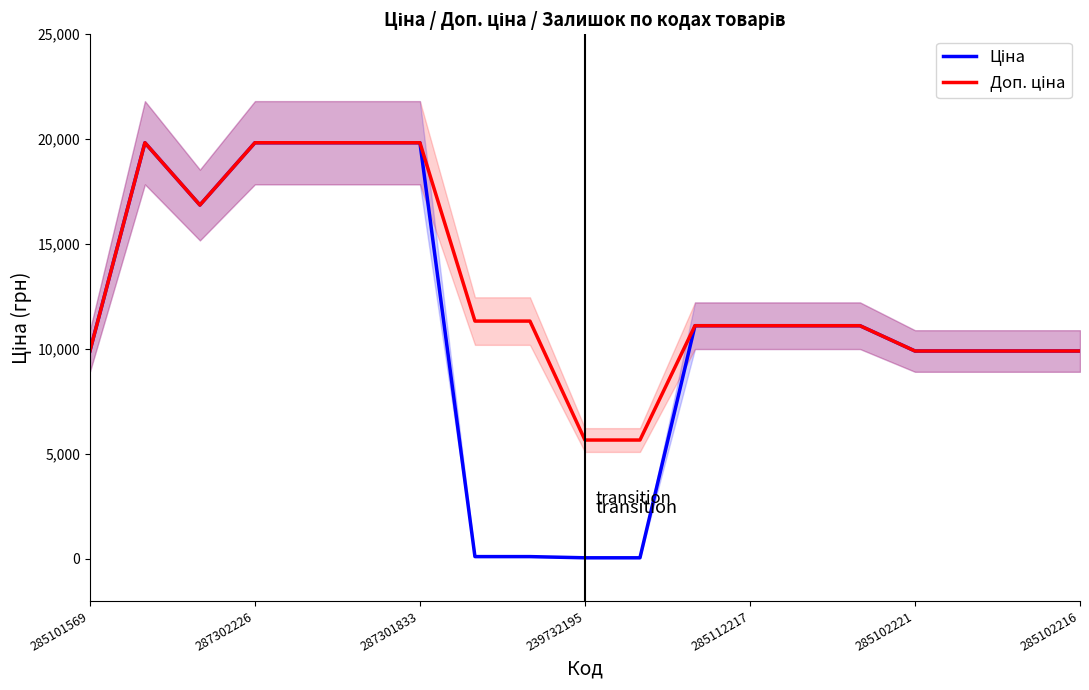

Reading right to left, extract all data points from this chart.

Ціна: 9908.5	9908.5	9908.5	9908.5	11113.6	11113.6	11113.6	11113.6	56.7	56.7	113.3	113.3	19831.1	19831.1	19831.1	19831.1	16863.2	19831.1	9908.5
Доп. ціна: 9908.5	9908.5	9908.5	9908.5	11113.6	11113.6	11113.6	11113.6	5667.0	5667.0	11334.0	11334.0	19831.1	19831.1	19831.1	19831.1	16863.2	19831.1	9908.5